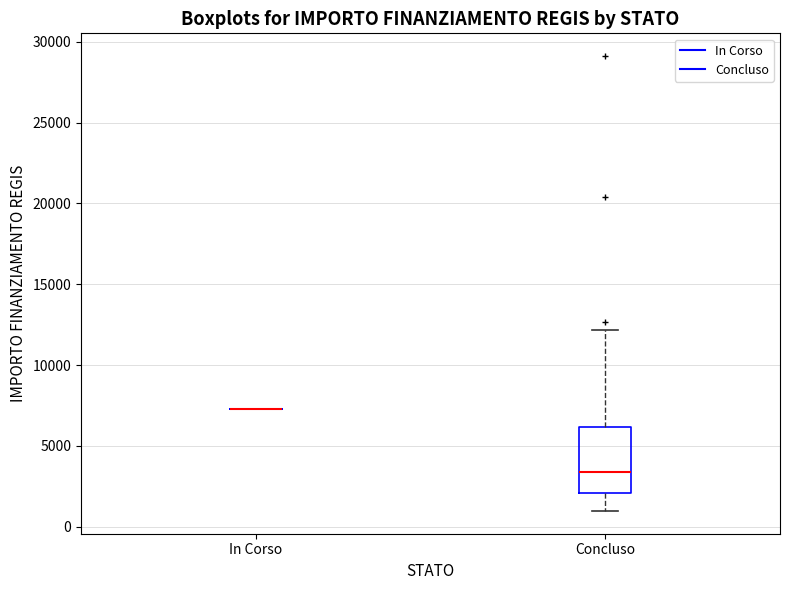

Which box is the tallest, from its lower edge to its upper edge?

Concluso